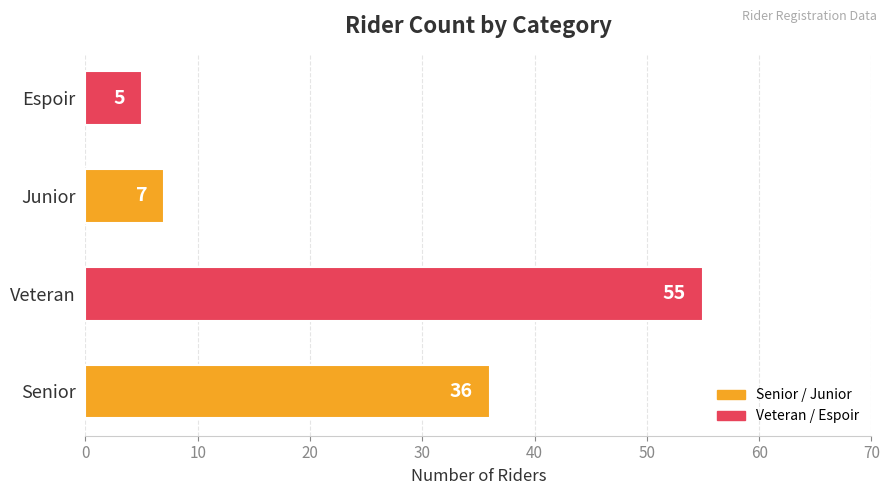

Reading bottom to top, extract all data points from this chart.

Senior=36	Veteran=55	Junior=7	Espoir=5